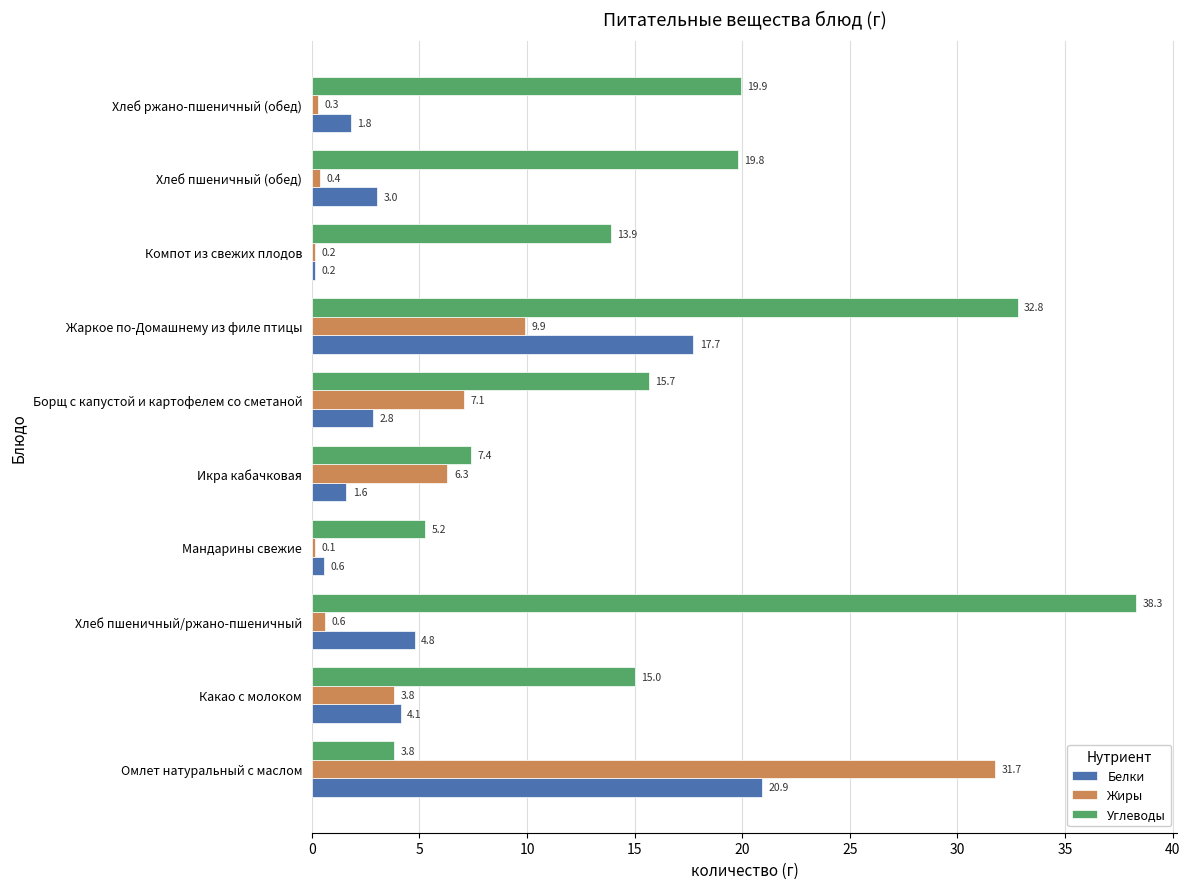

At which label does Углеводы reach its peak?

Хлеб пшеничный/ржано-пшеничный